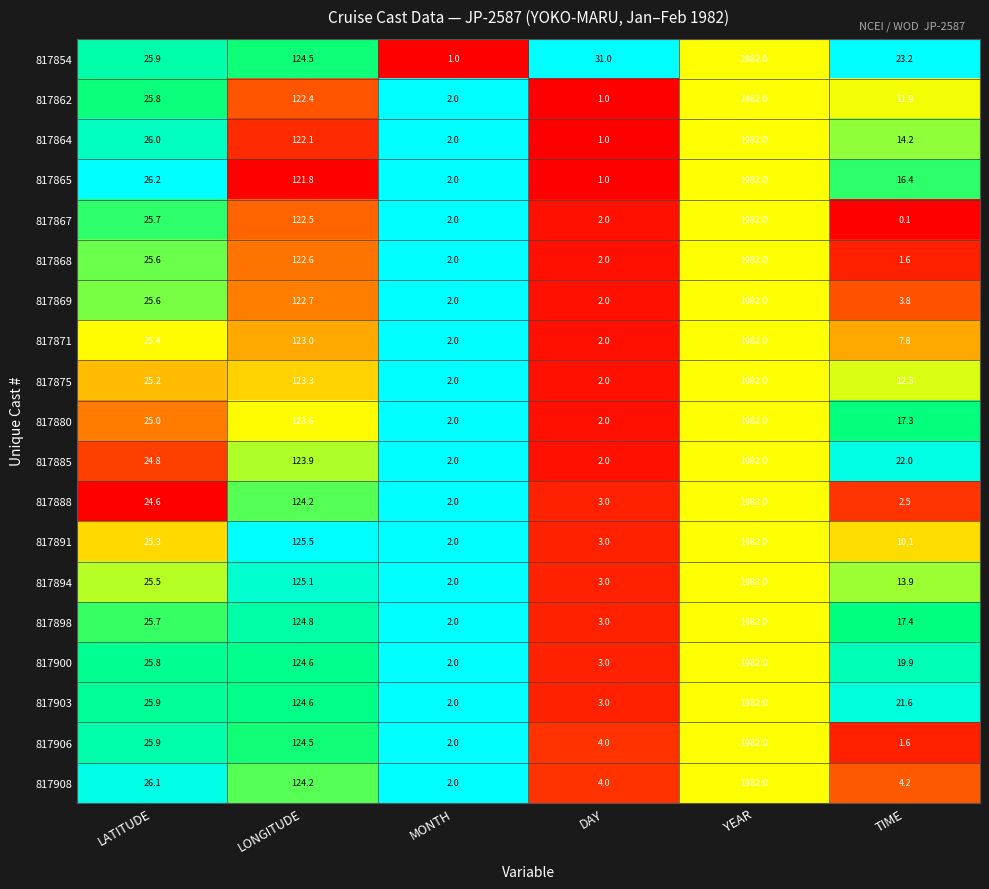

What is the sum of the 817868 values at MONTH and LATITUDE?

27.6